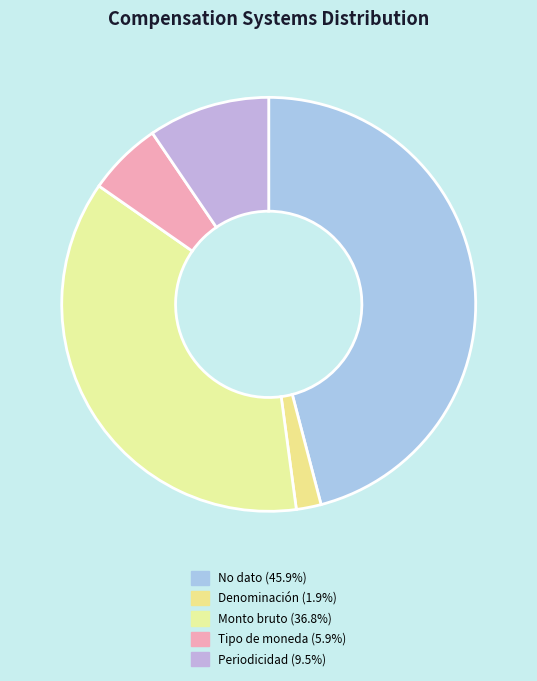

How many segments does this pie chart have?

5